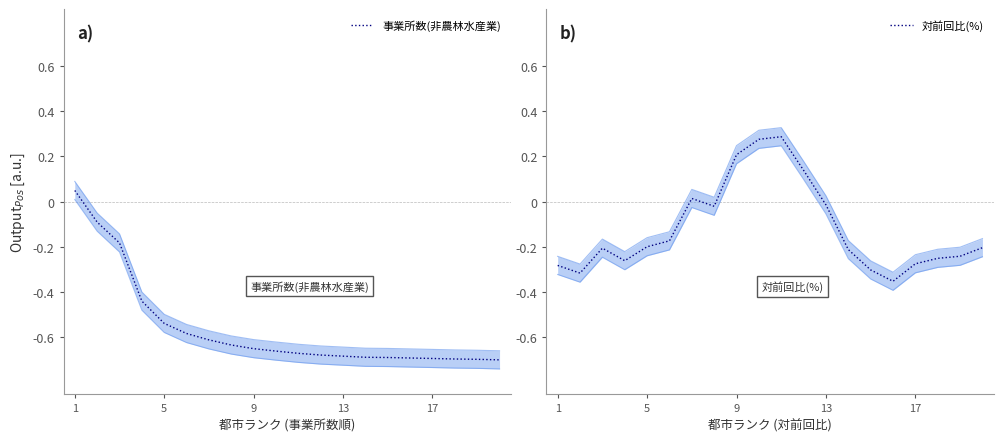

The value of 事業所数(非農林水産業) at 17 is -0.1. True or false?

False